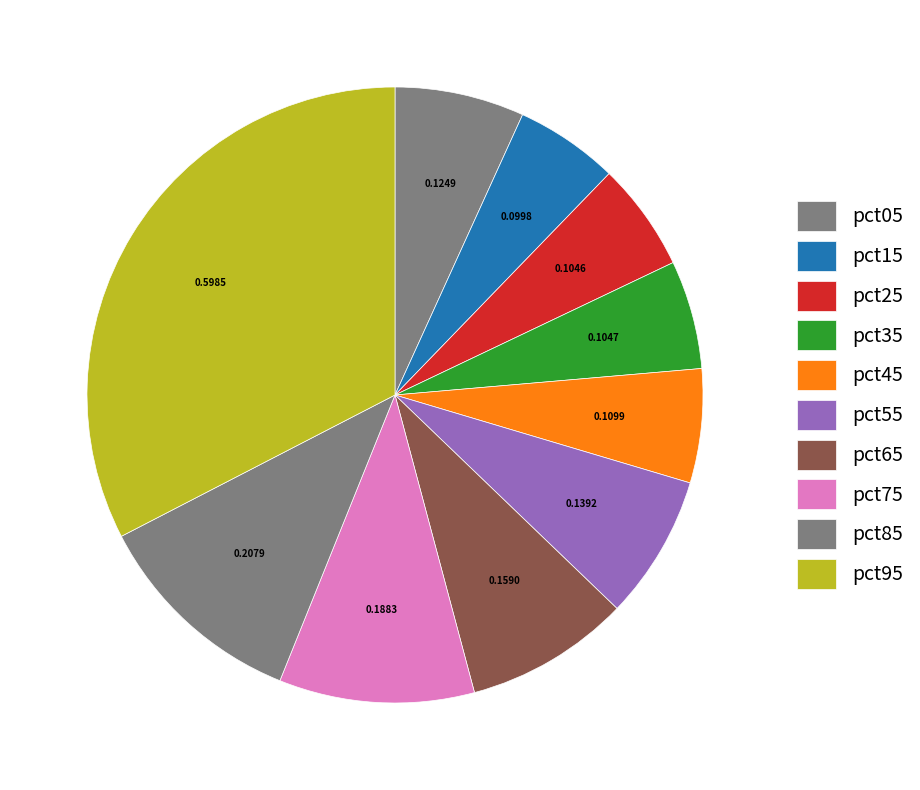

Does pct35 represent more than half of the total?

No